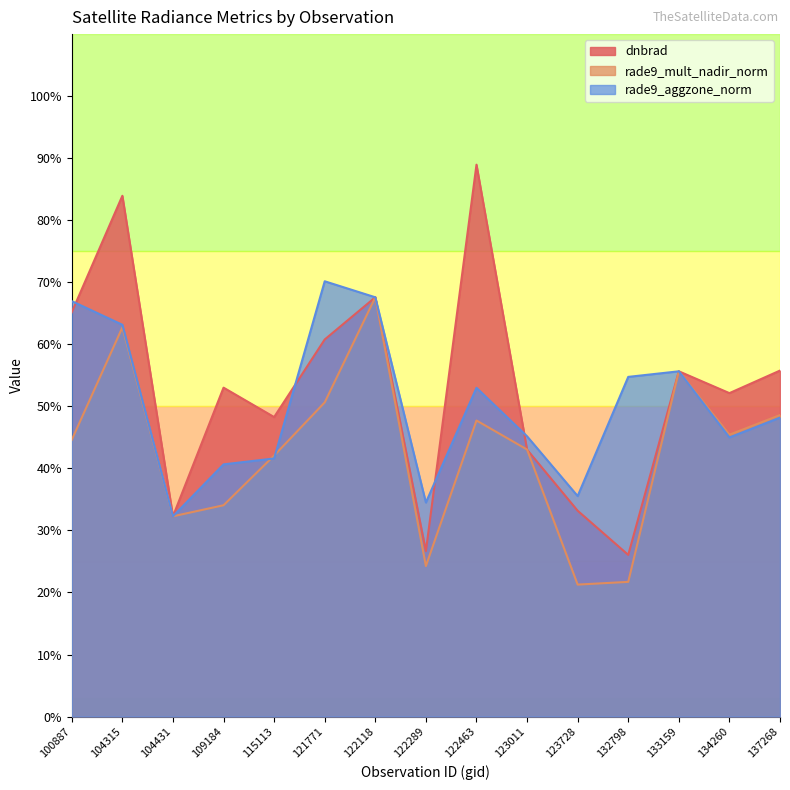

Which series has the widest spread of values?

dnbrad